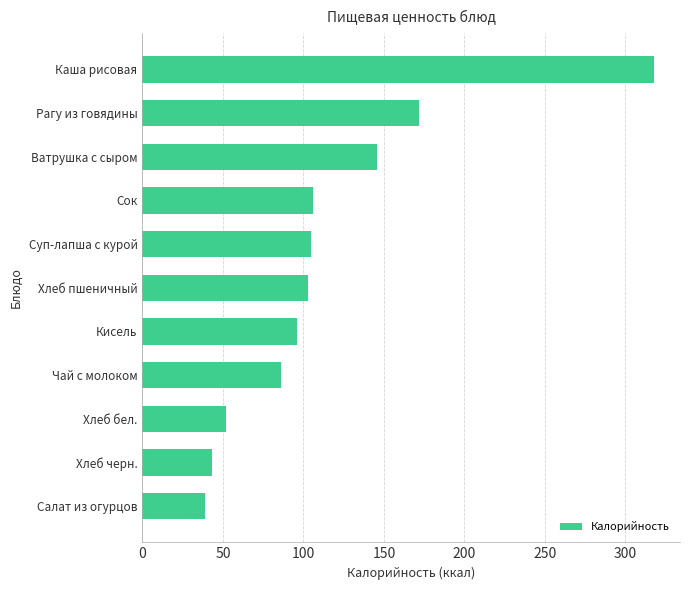

The chart shows a value of 105 at Суп-лапша с курой. True or false?

True